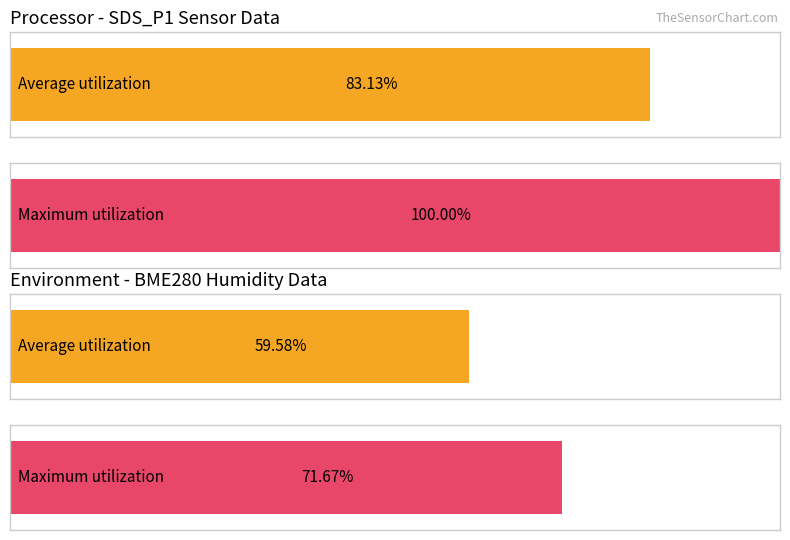

True or false: Average utilization has a value of 6.9 at BME280_temp Mean.

False